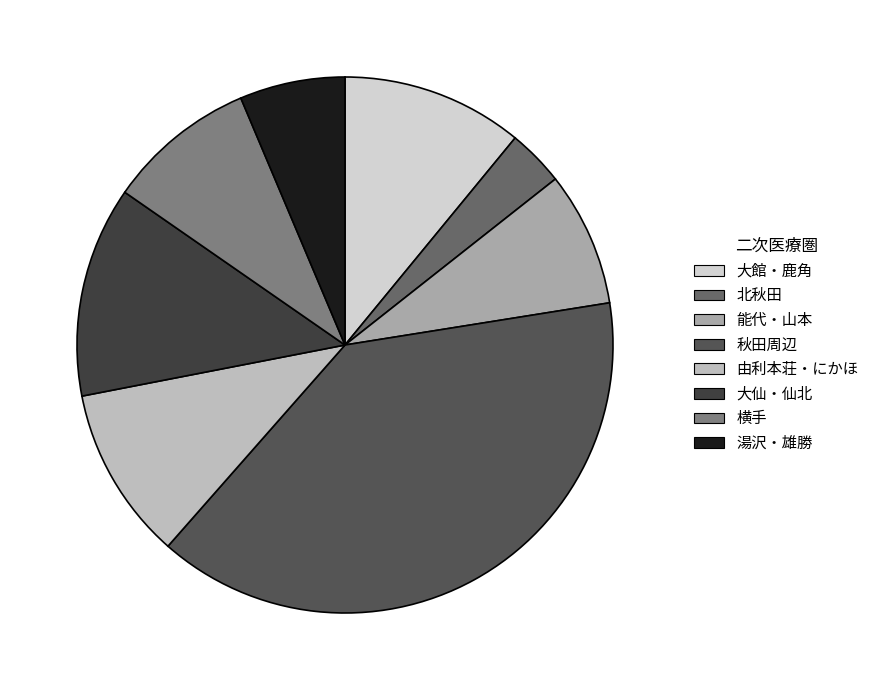

How many slices are in this pie chart?

8